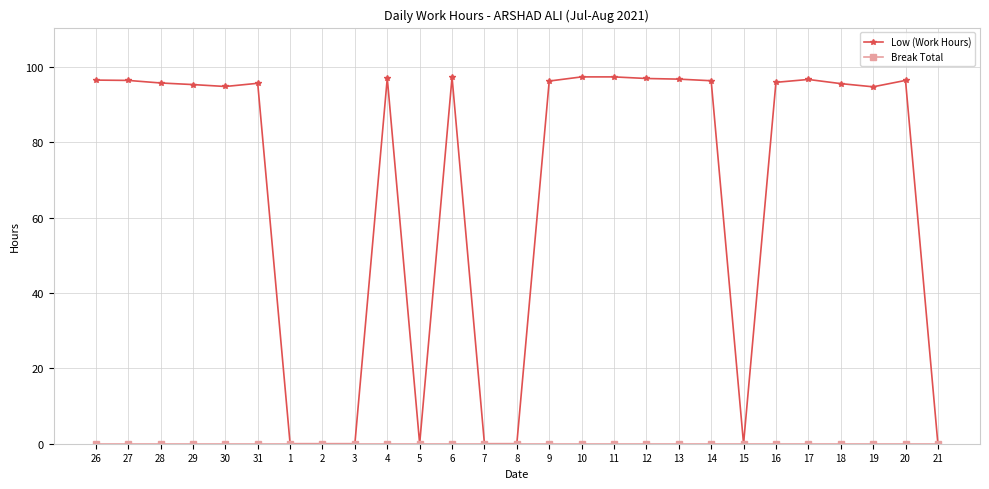

How many lines are shown in the chart?

2